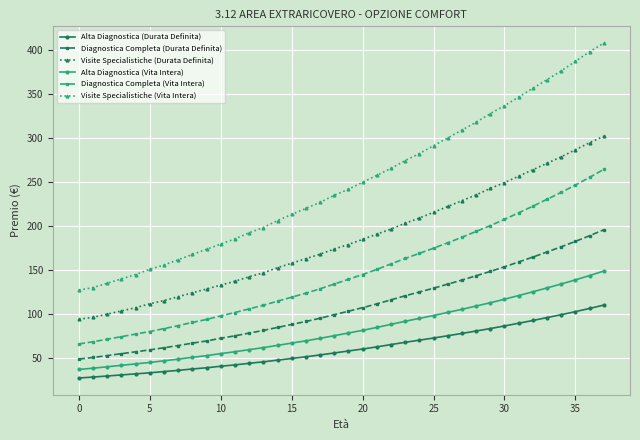

What is the value of the Diagnostica Completa (Durata Definita) point at the 24th from the left?

121.1